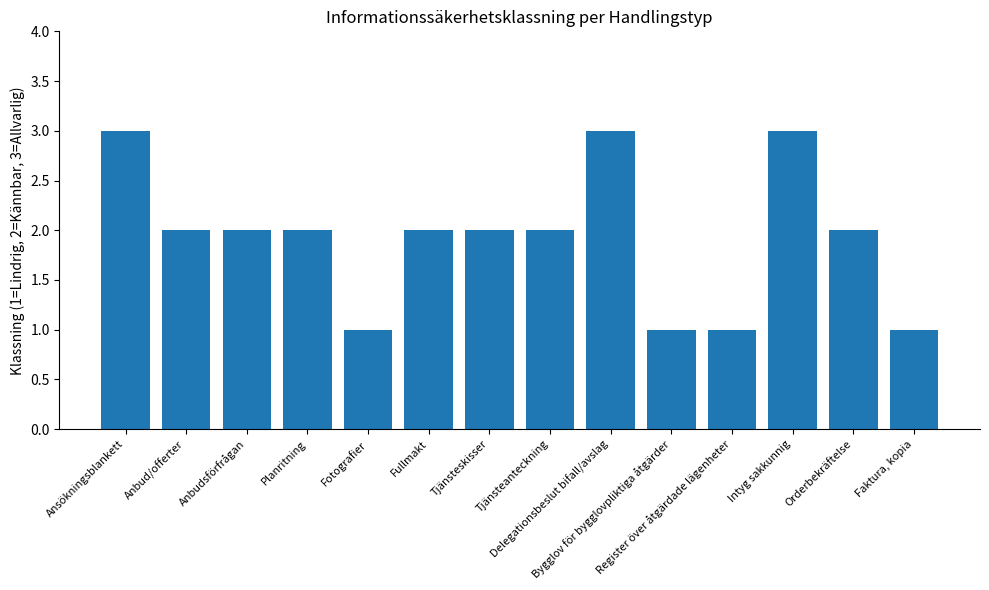

What is the maximum value shown in the chart?

3